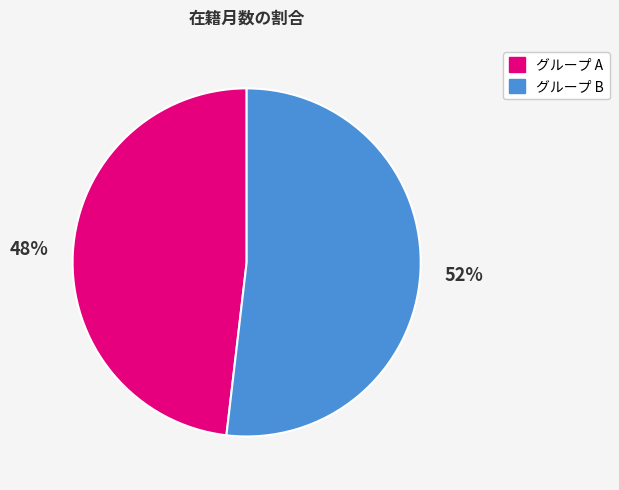

Is there a majority slice in this chart?

Yes